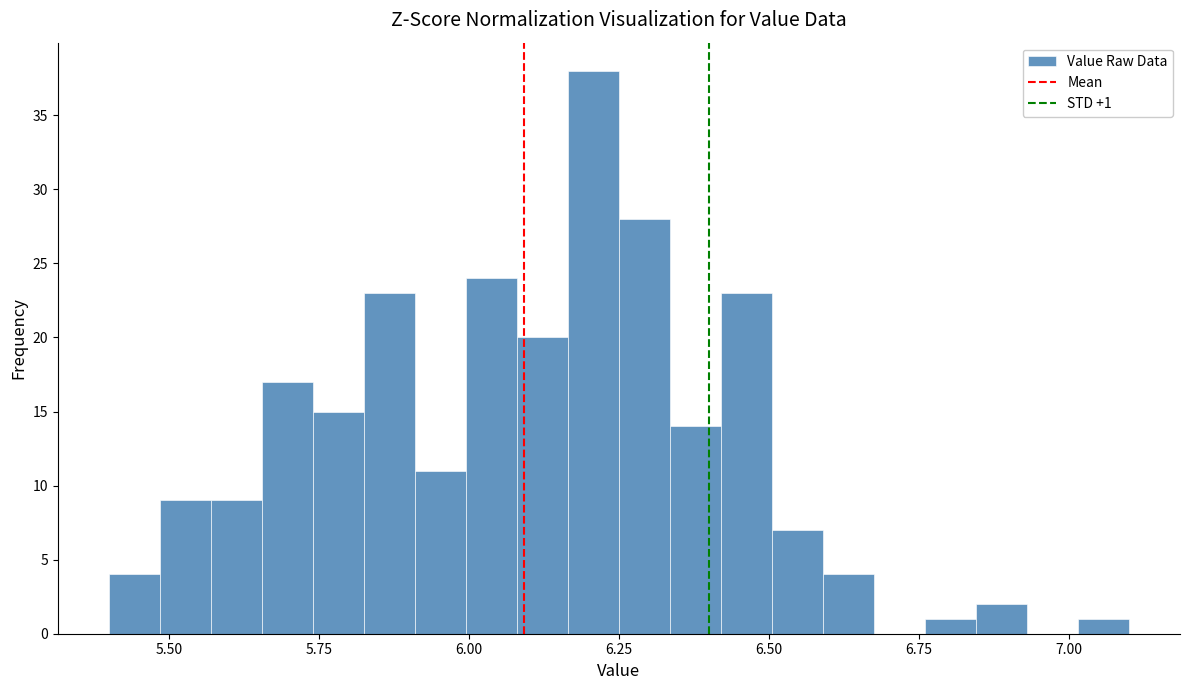

Read against the x-axis, roughly where is the centre of the tallest bar?

6.20